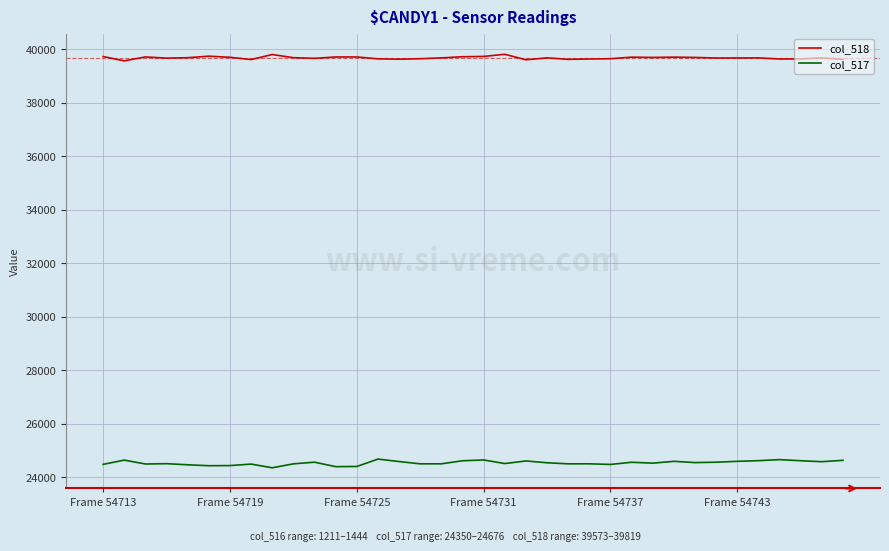

What is the smallest value displayed?

24350